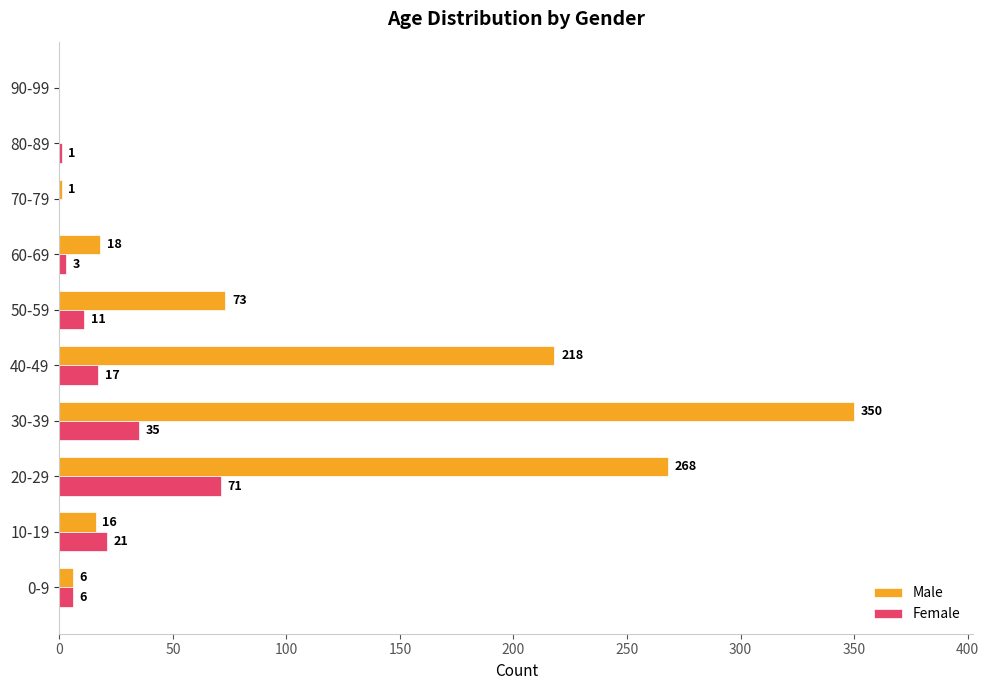

What is the approximate value of Female at 0-9, to the nearest 10?

10